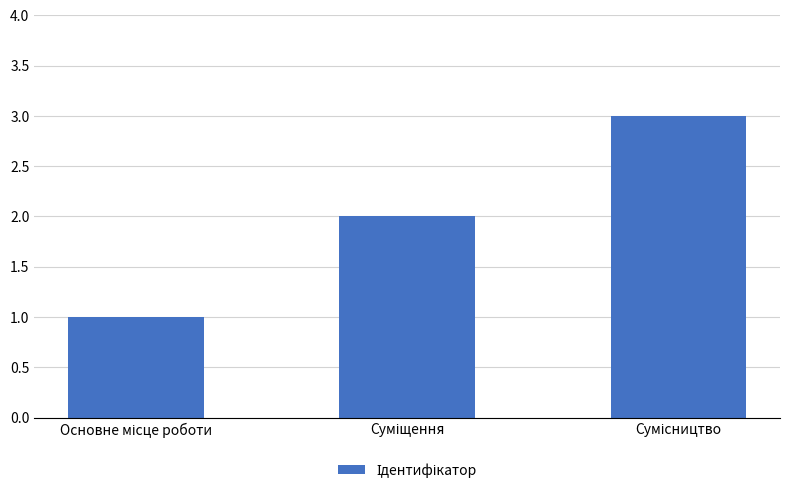

What is the maximum value shown in the chart?

3